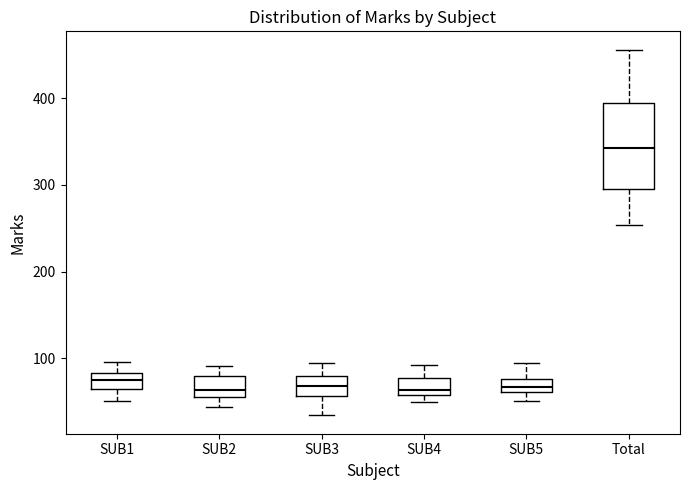

Reading left to right, transcribe this box plot: for each box, give where its median line is, the range the box spans, and where its two whiskers end, as read against the y-axis. The values are not printed on the chart, so give them approximately, as read against the axis.

SUB1: median 80 (inside the box), box 60 to 80, whiskers 50 to 100
SUB2: median 60 (just above the box's lower edge), box 60 to 80, whiskers 40 to 90
SUB3: median 70, box 60 to 80, whiskers 30 to 100
SUB4: median 60 (just above the box's lower edge), box 60 to 80, whiskers 50 to 90
SUB5: median 70, box 60 to 80, whiskers 50 to 100
Total: median 340, box 300 to 400, whiskers 250 to 460